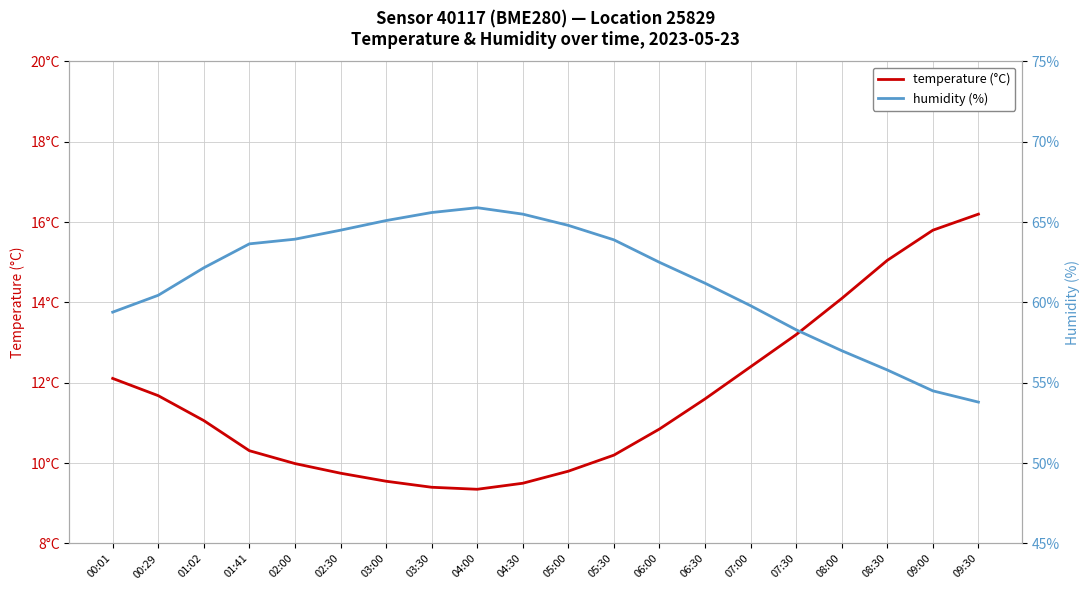

The humidity (%) series shows 107.3 at 02:00. True or false?

False